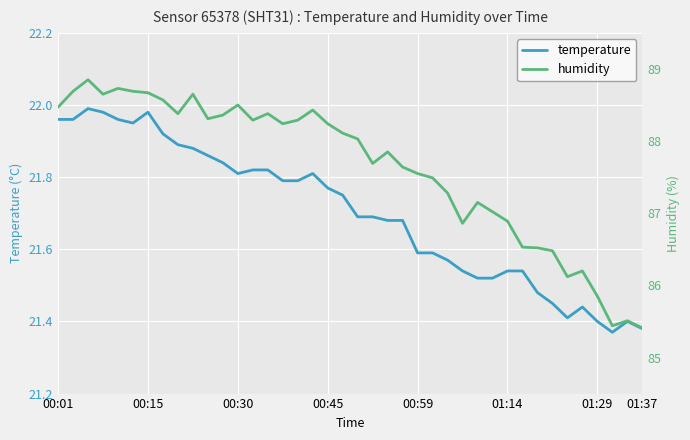

True or false: humidity and temperature intersect in this chart.

False